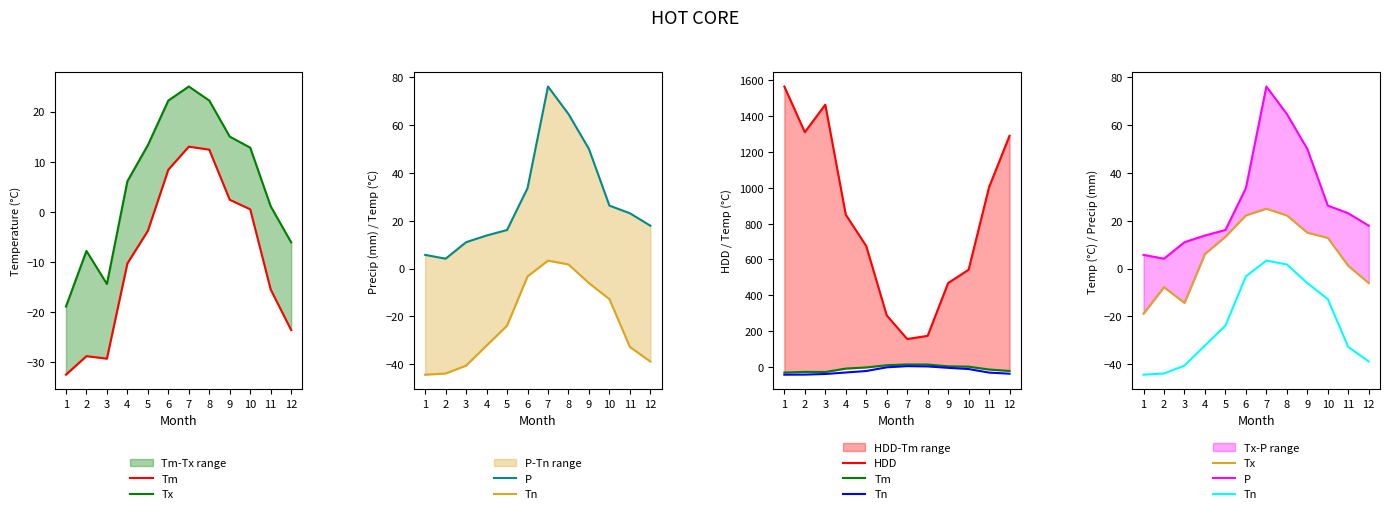

At how many categories does at least one series exceed -3?

12